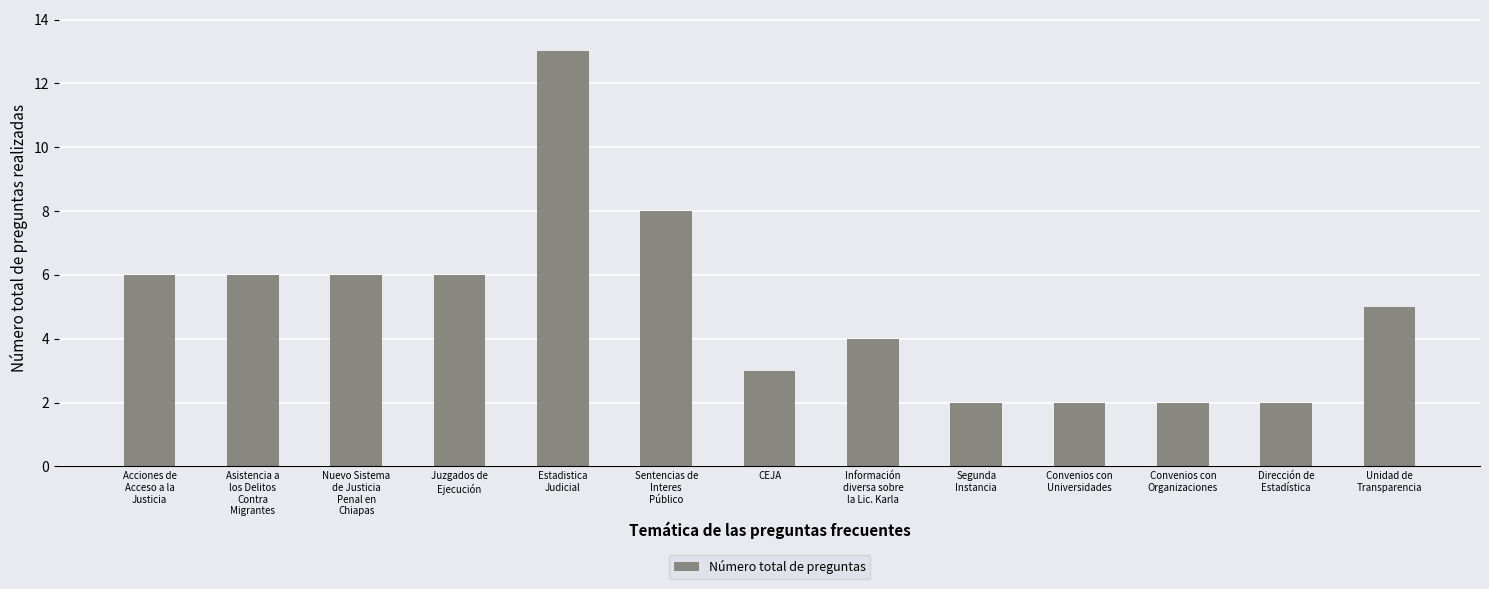

Which has a higher value, CEJA or Asistencia a
los Delitos
Contra
Migrantes?

Asistencia a
los Delitos
Contra
Migrantes